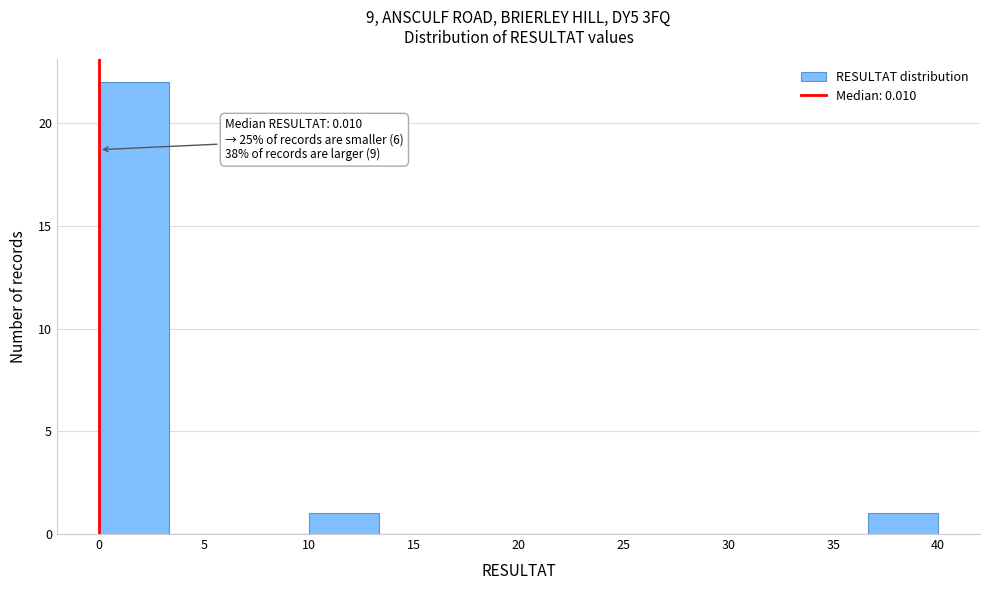

Over which range of the x-axis is the bar tallest?

0.0 to 3.5